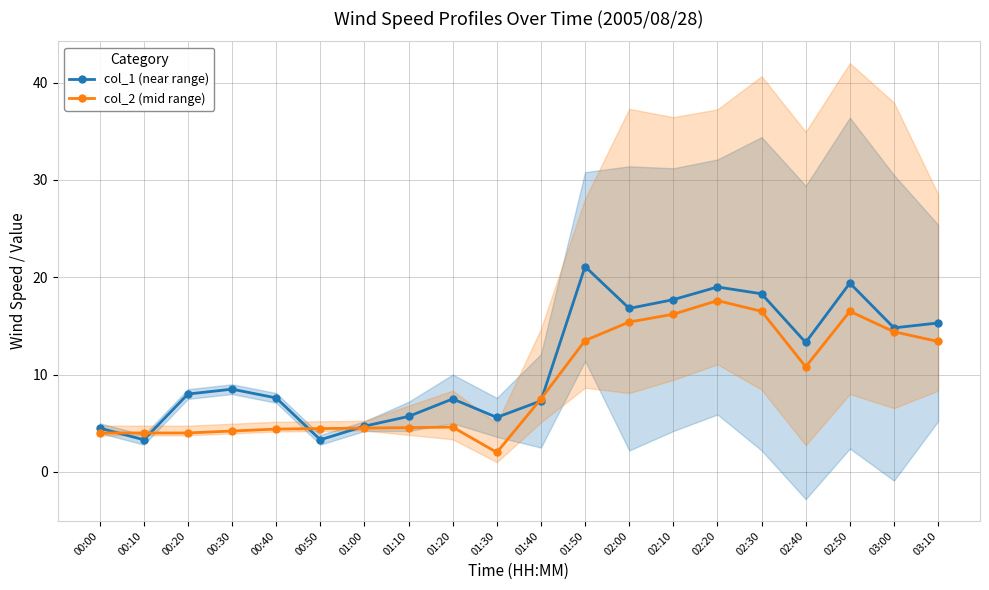

Reading left to right, transcribe all the data shown in this chart.

col_1 (near range): 4.5	3.3	8.0	8.5	7.6	3.3	4.7	5.7	7.5	5.6	7.3	21.1	16.8	17.7	19.0	18.3	13.3	19.4	14.8	15.3
col_2 (mid range): 4.0	4.0	4.0	4.2	4.4	4.5	4.5	4.5	4.6	2.0	7.5	13.5	15.4	16.2	17.6	16.5	10.8	16.5	14.4	13.4